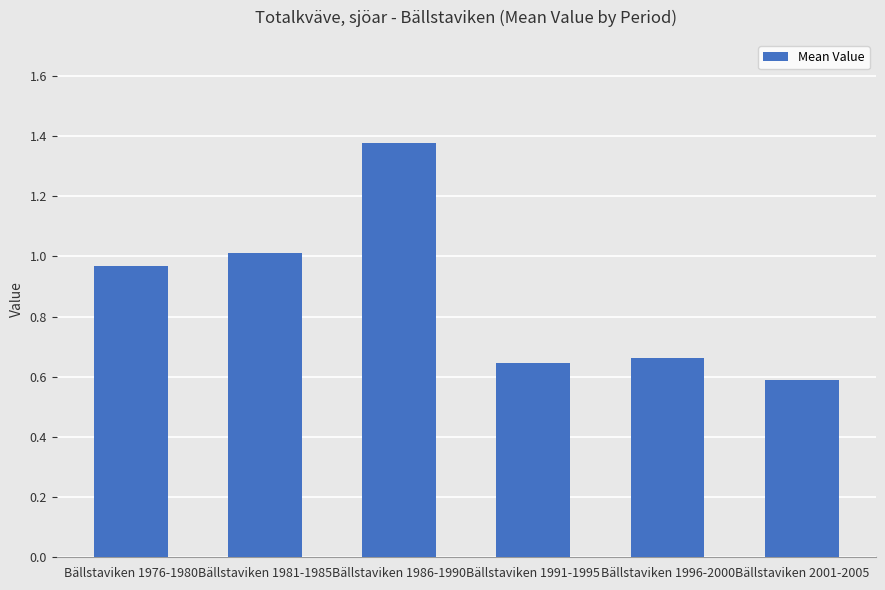

At which category does the chart reach its peak across all series?

Bällstaviken 1986-1990